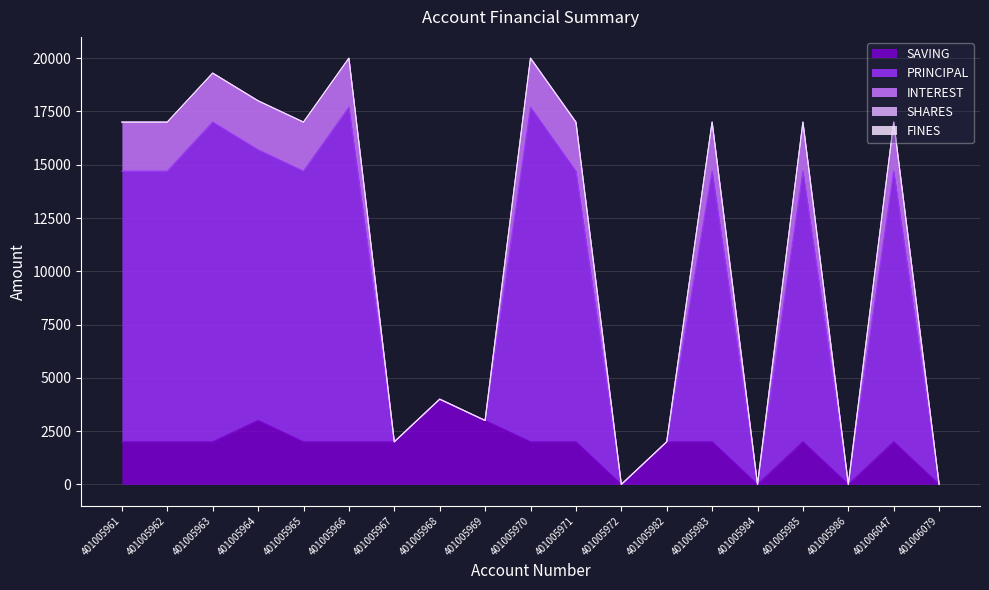

How many values in the SAVING series are below 2000?

4